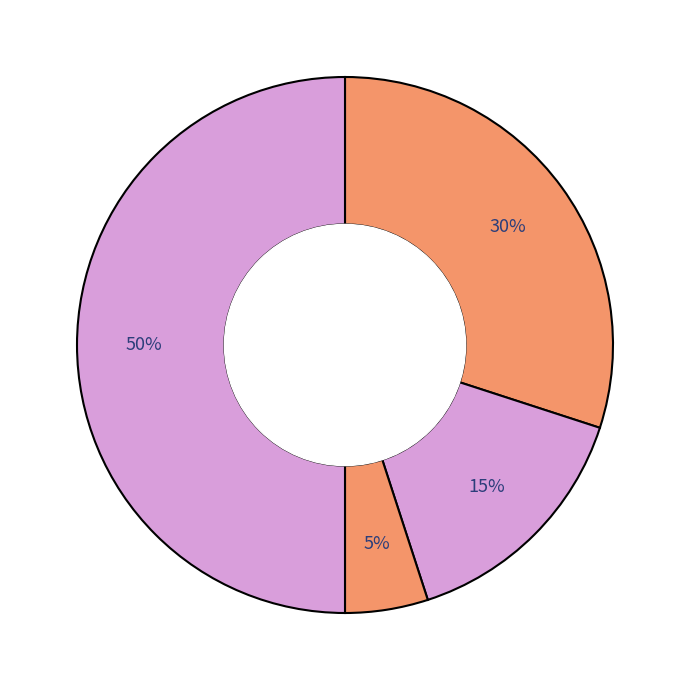

How many slices are in this pie chart?

4